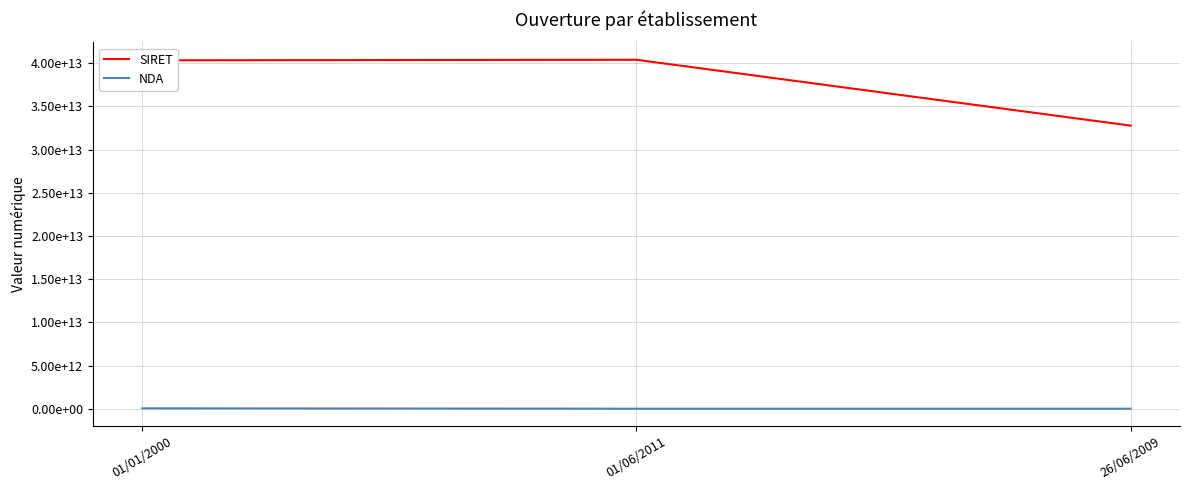

What are all the series names shown in the legend?

SIRET, NDA